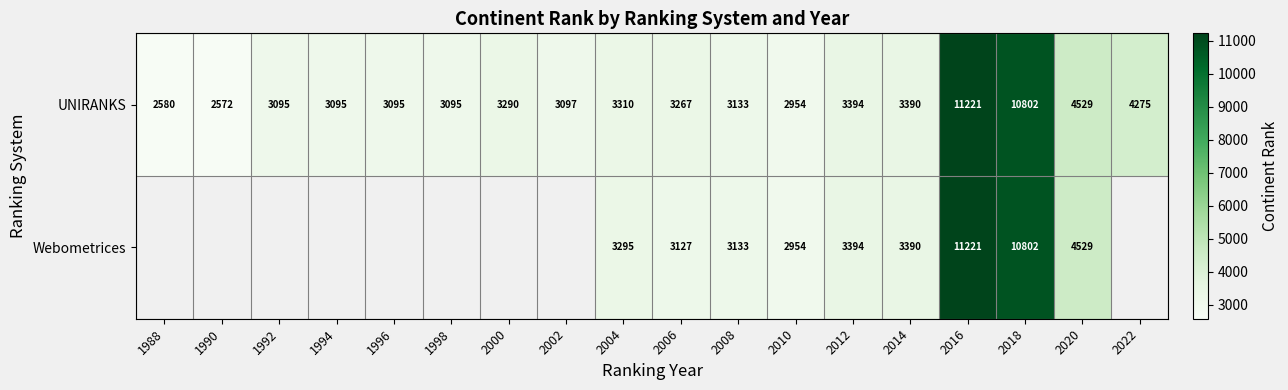

What is the difference between the highest and lowest values at 2006?

140